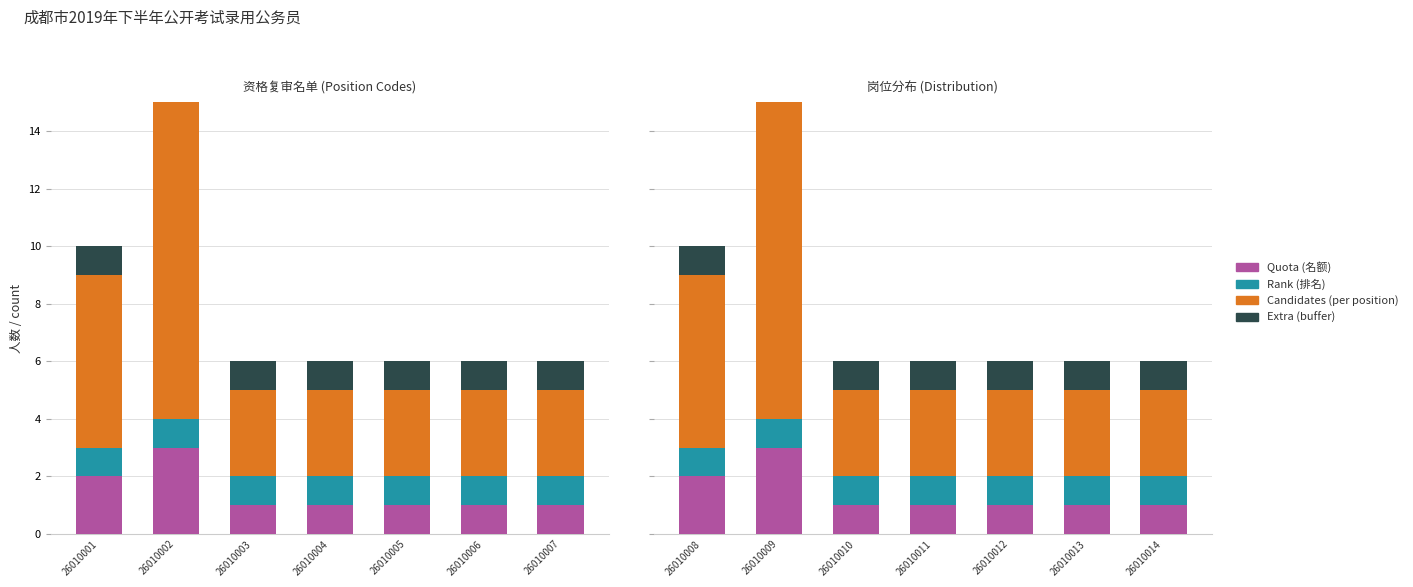

Does the chart contain stacked bars?

No